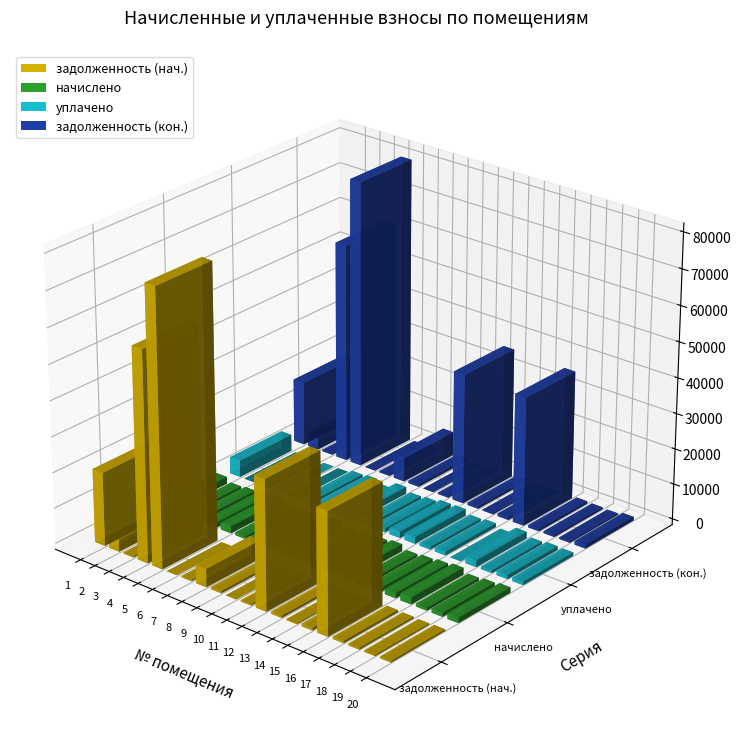

Are the bars grouped side by side (vs. stacked)?

Yes